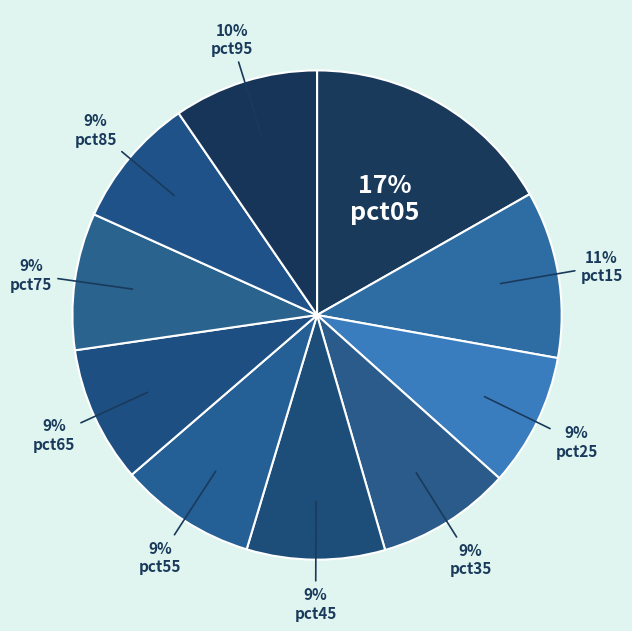

Is there any slice that represents more than half of the pie?

No